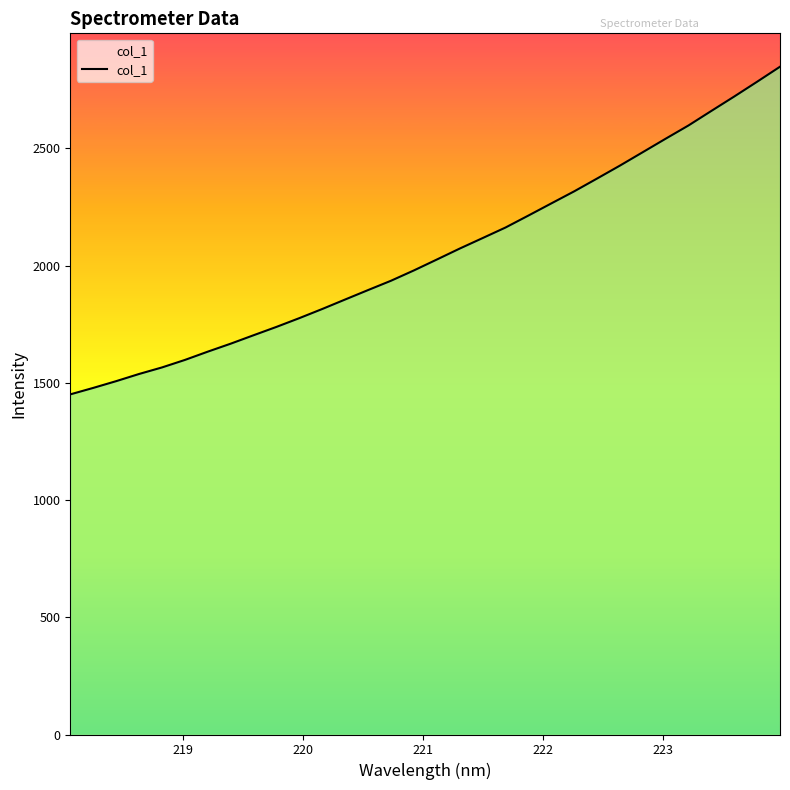

What is the greatest value displayed?

2848.8